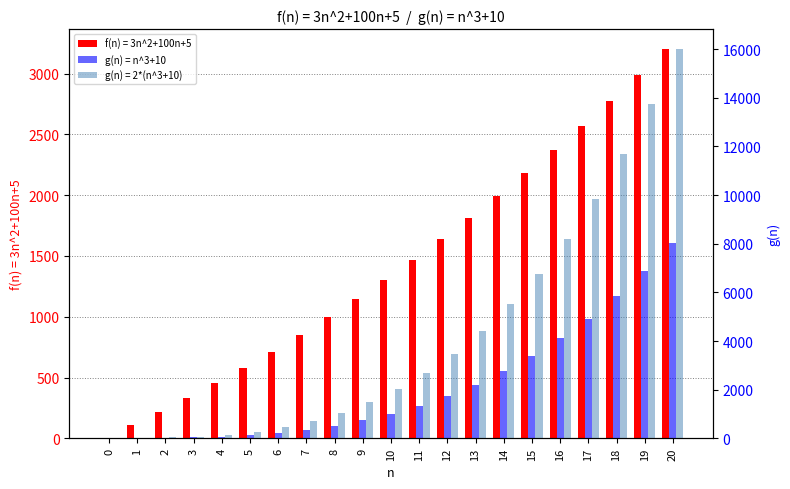

The value at 4 is 74. True or false?

True